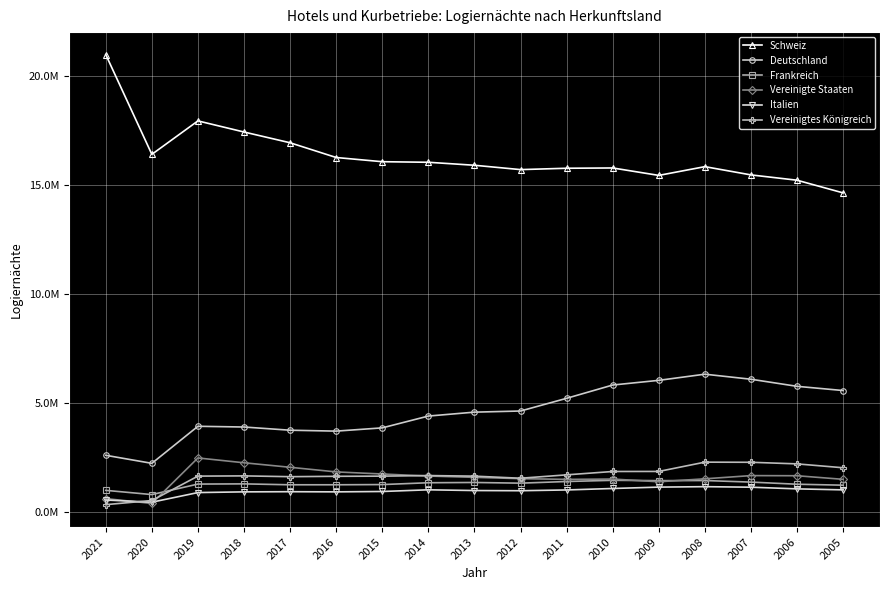

Does the chart have visible grid lines?

Yes